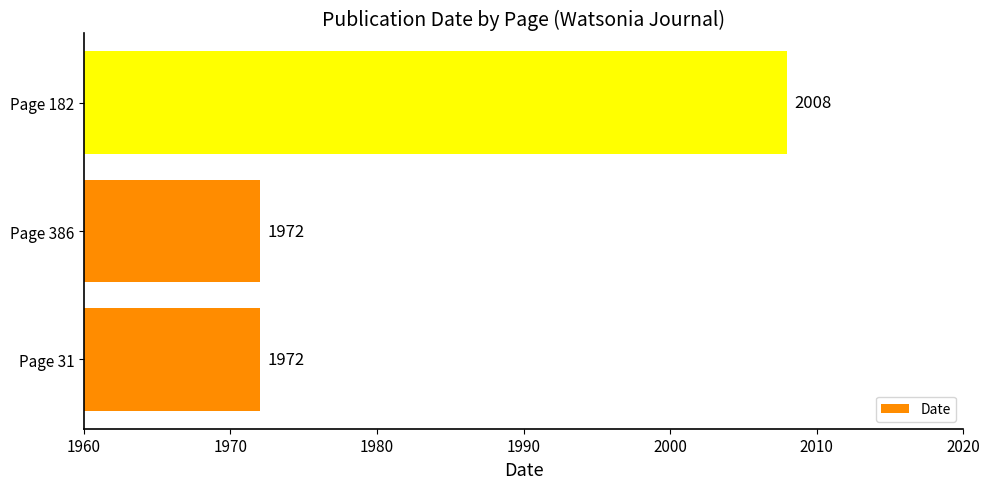

How many bars are there in total?

3